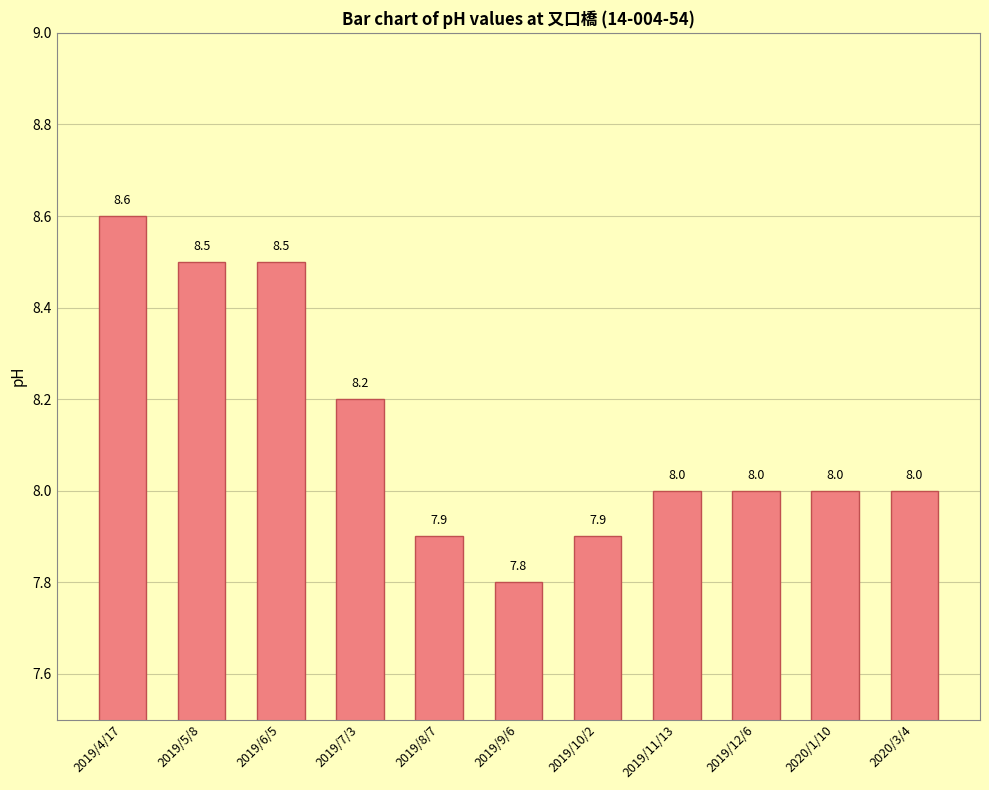

Reading left to right, extract all data points from this chart.

2019/4/17=8.6	2019/5/8=8.5	2019/6/5=8.5	2019/7/3=8.2	2019/8/7=7.9	2019/9/6=7.8	2019/10/2=7.9	2019/11/13=8.0	2019/12/6=8.0	2020/1/10=8.0	2020/3/4=8.0